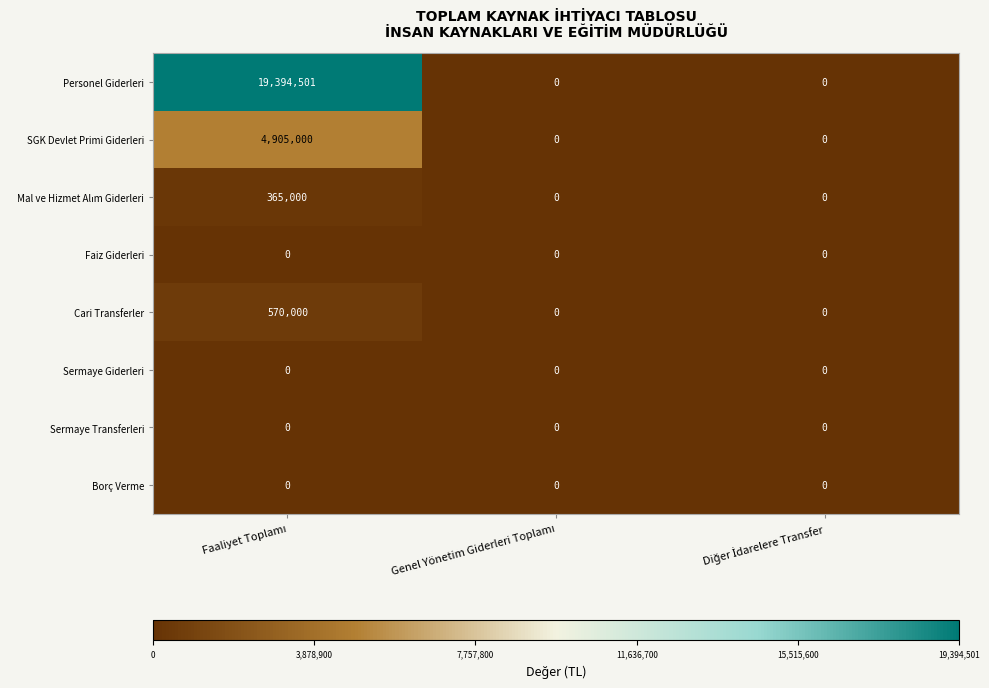

What is the greatest value displayed?

19394501